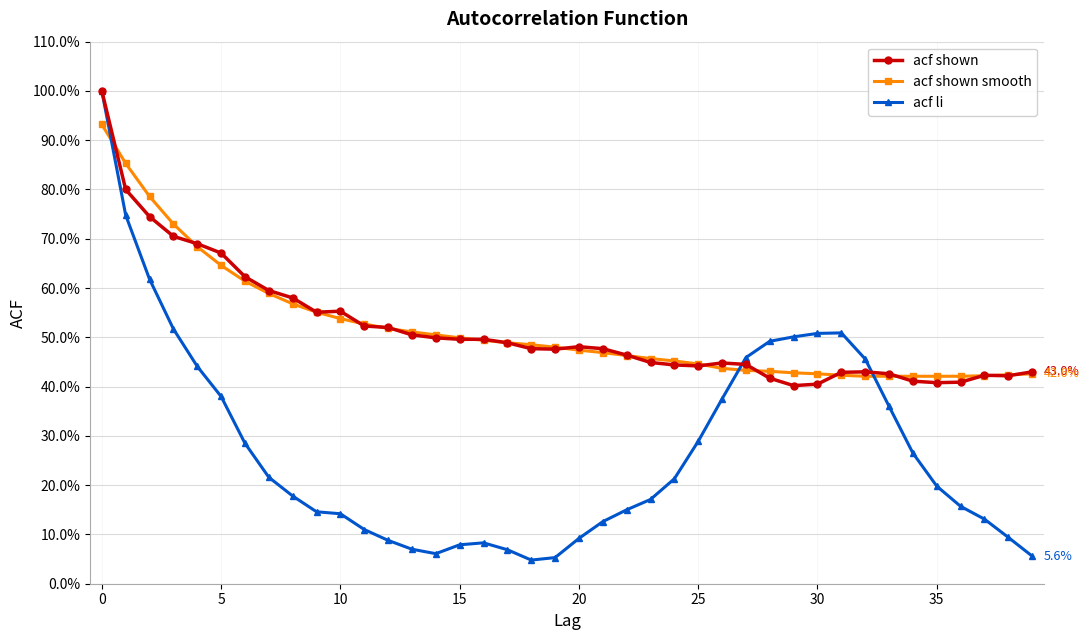

Is this an area chart (filled region under the line)?

No